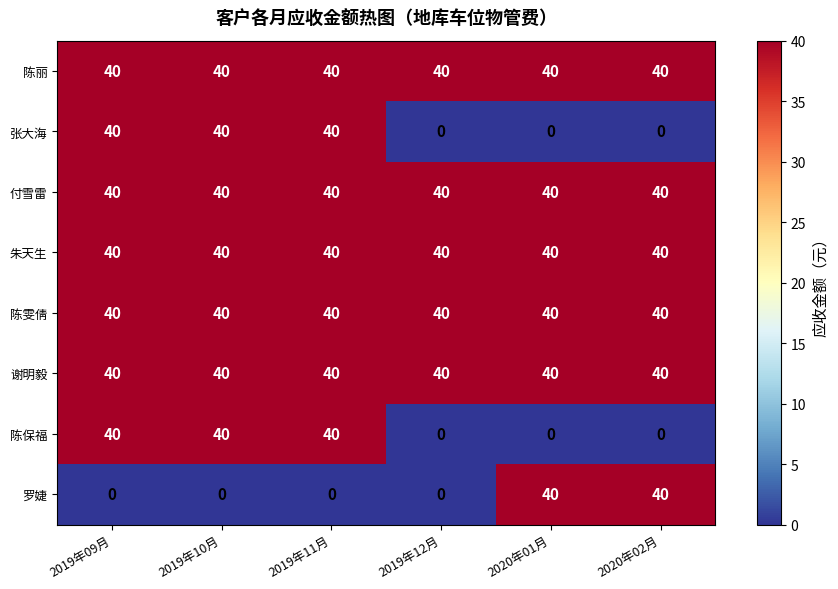

The value of 付雪雷 at 2019年12月 is 52. True or false?

False